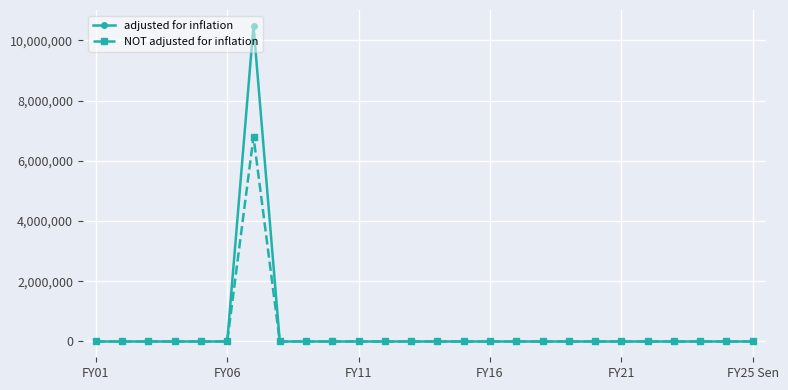

What is the highest value of the adjusted for inflation series?

10480425